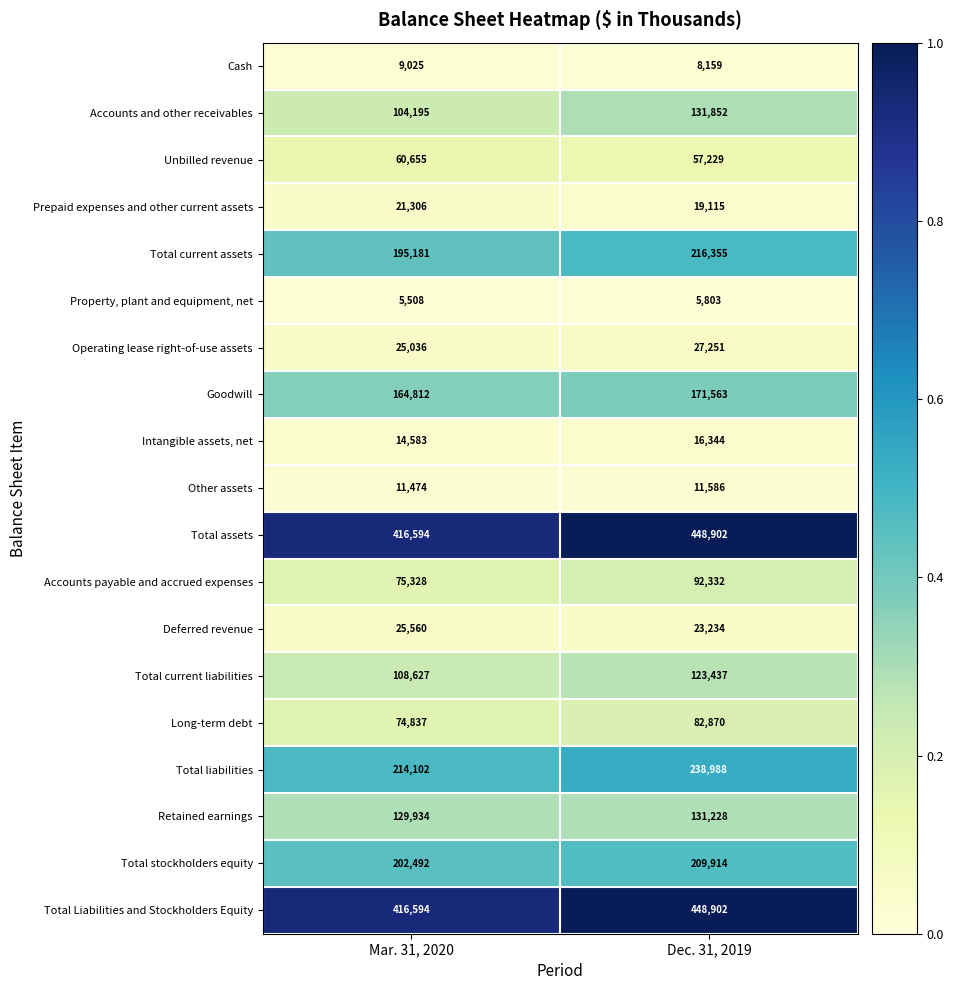

Is it true that Total stockholders equity equals 209914 at Dec. 31, 2019?

True